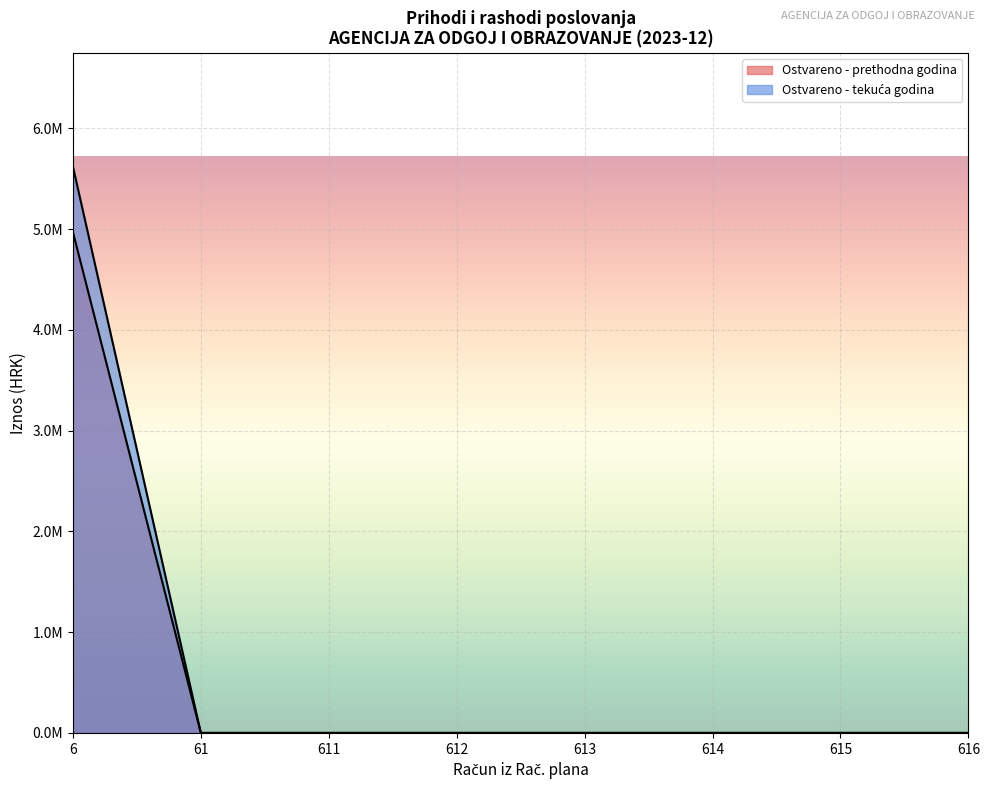

How many positive values does the Ostvareno u izvještajnom razdoblju prethodne godine series have?

1